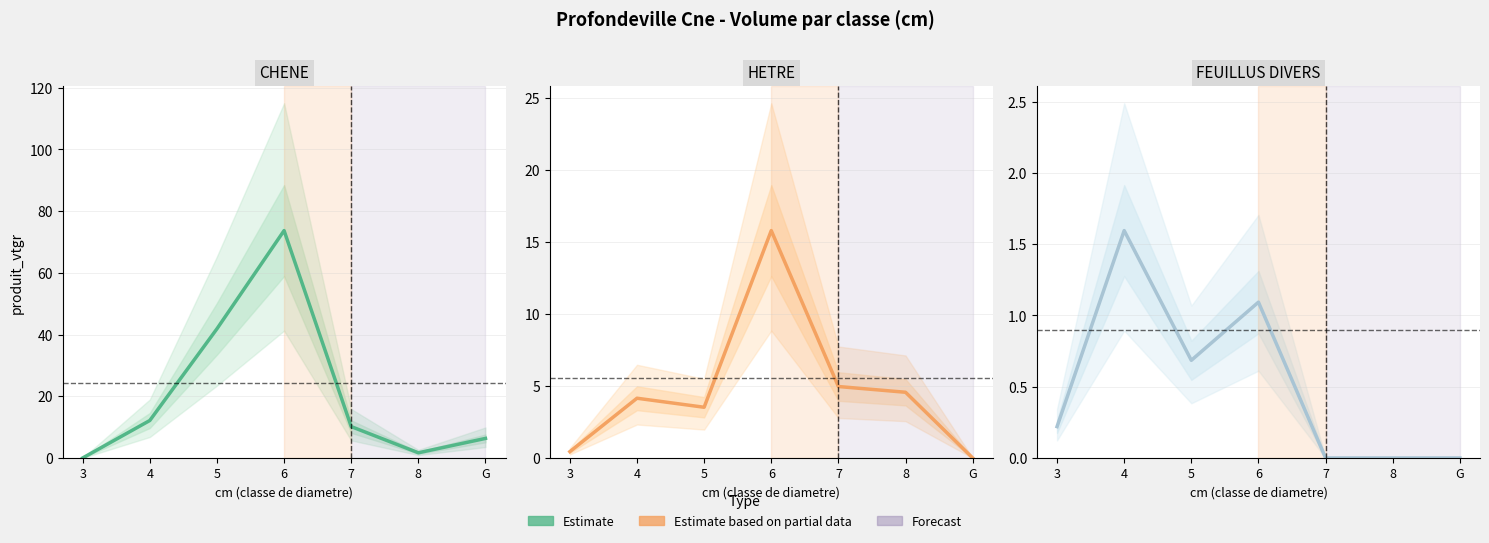

How many data points in FEUILLUS DIVERS are above 0?

4